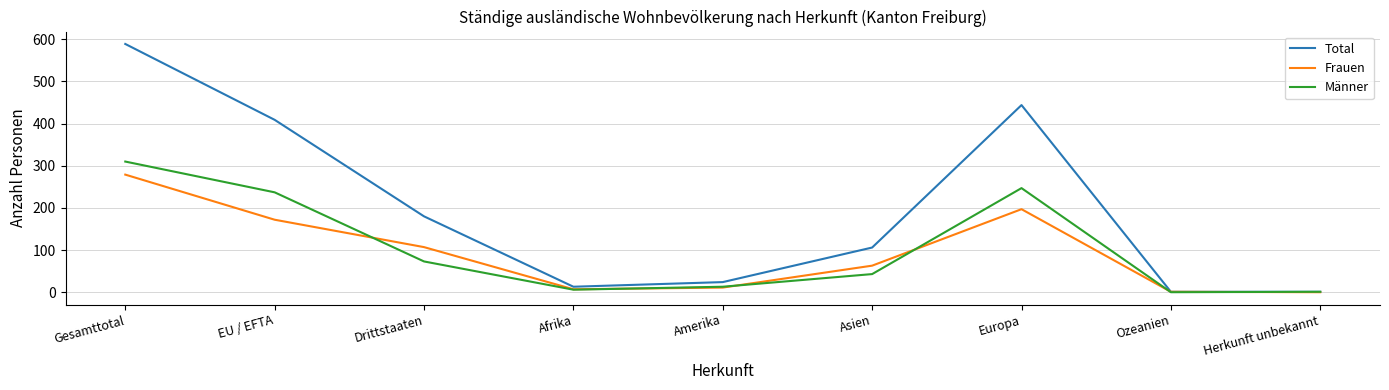

Is the value of Männer at Afrika greater than the value of Frauen at Gesamttotal?

No